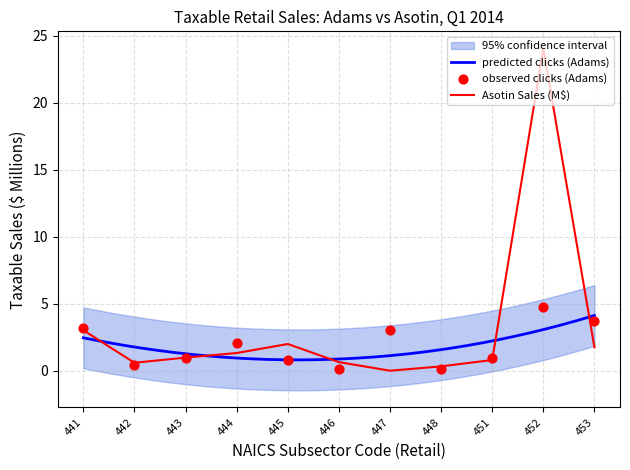

True or false: Asotin Sales (M$) has a value of 1.3 at 444.

True